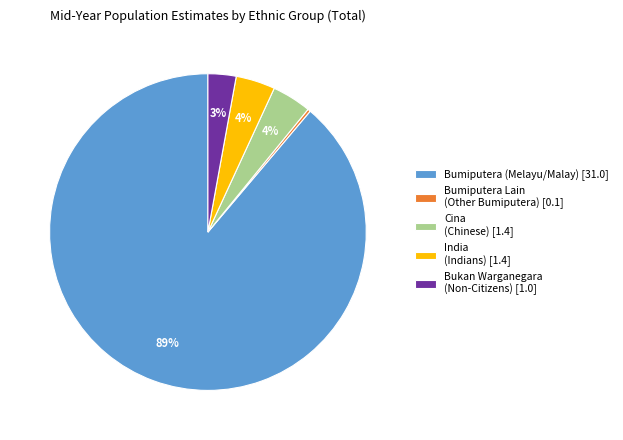

Which has a higher value, Bumiputera Lain (Other Bumiputera) [0.1] or Bumiputera (Melayu/Malay) [31.0]?

Bumiputera (Melayu/Malay) [31.0]